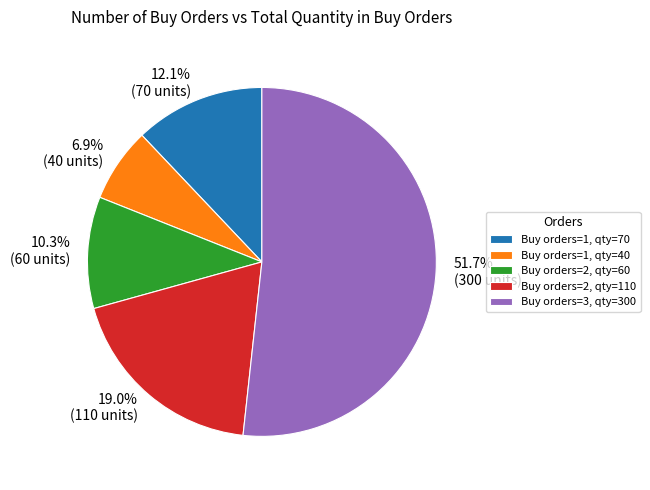

Is the sum of Buy orders=2, qty=60 and Buy orders=3, qty=300 greater than half?

Yes